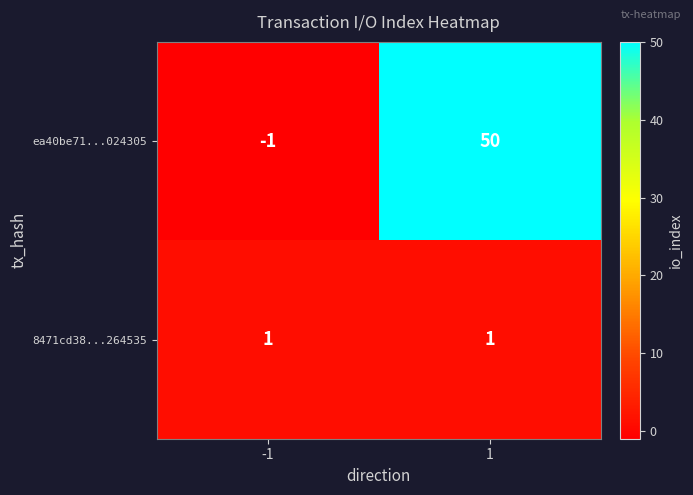

What is the difference between the ea40be71...024305 values at -1 and 1?

51